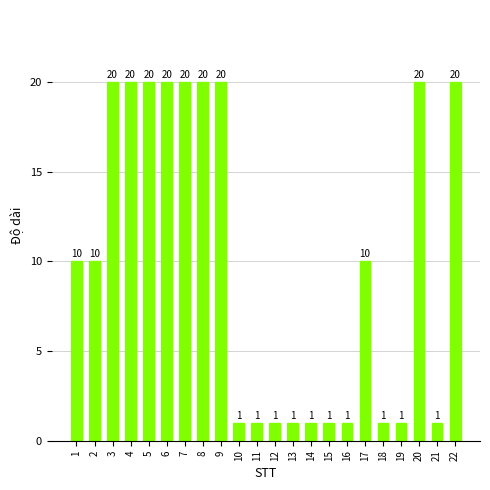

What is the sum of all values?

220